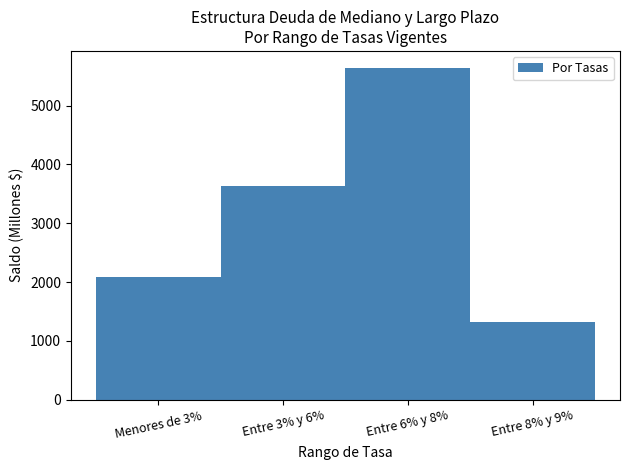

Reading left to right, transcribe all the data shown in this chart.

2080.9	3632.9	5646.5	1317.4